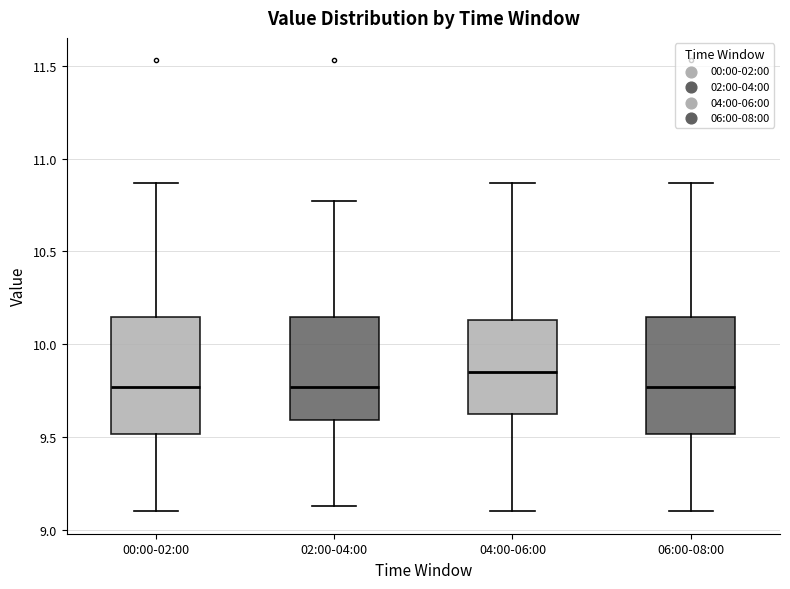

Reading left to right, transcribe this box plot: for each box, give where its median line is, the range the box spans, and where its two whiskers end, as read against the y-axis. The values are not printed on the chart, so give them approximately, as read against the axis.

00:00-02:00: median 9.75, box 9.50 to 10.15, whiskers 9.10 to 10.85
02:00-04:00: median 9.75, box 9.60 to 10.15, whiskers 9.15 to 10.75
04:00-06:00: median 9.85, box 9.60 to 10.15, whiskers 9.10 to 10.85
06:00-08:00: median 9.75, box 9.50 to 10.15, whiskers 9.10 to 10.85